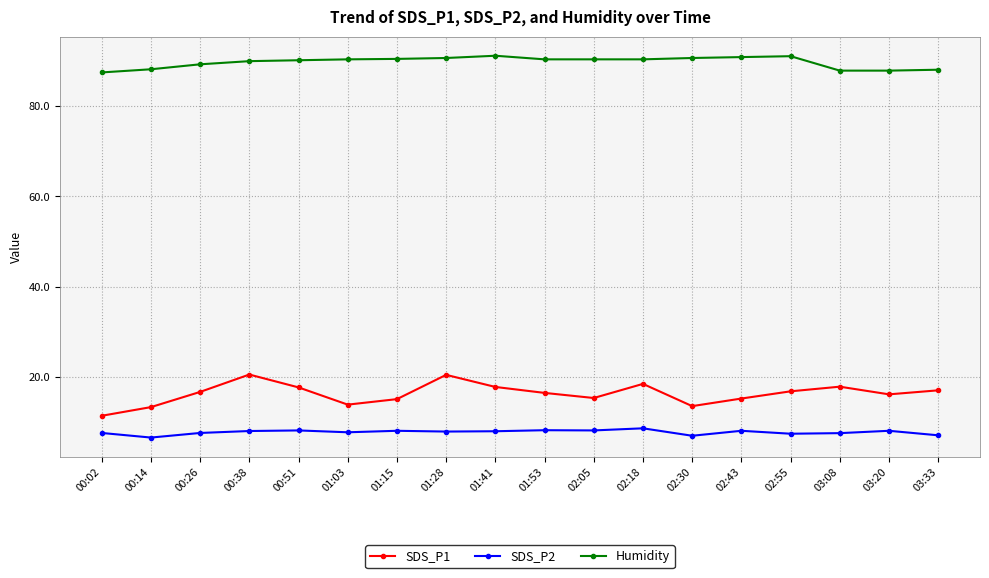

What is the value of the Humidity point at the 16th from the left?

87.9